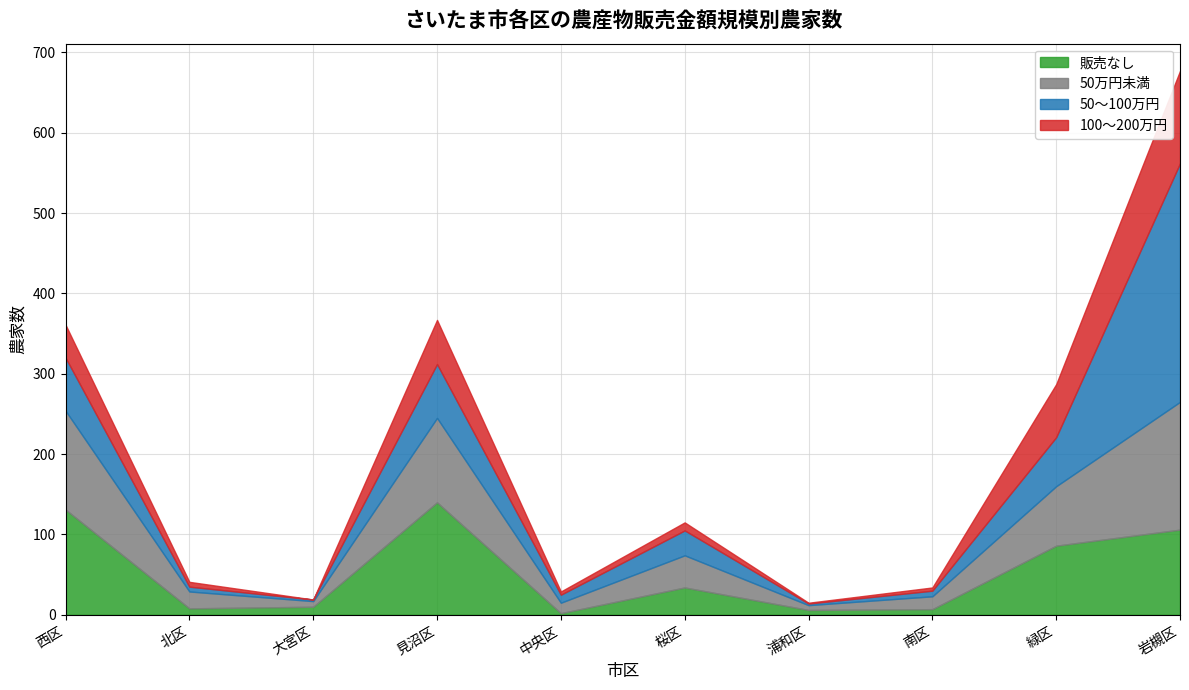

True or false: 100～200万円 has a value of 115 at 岩槻区.

True